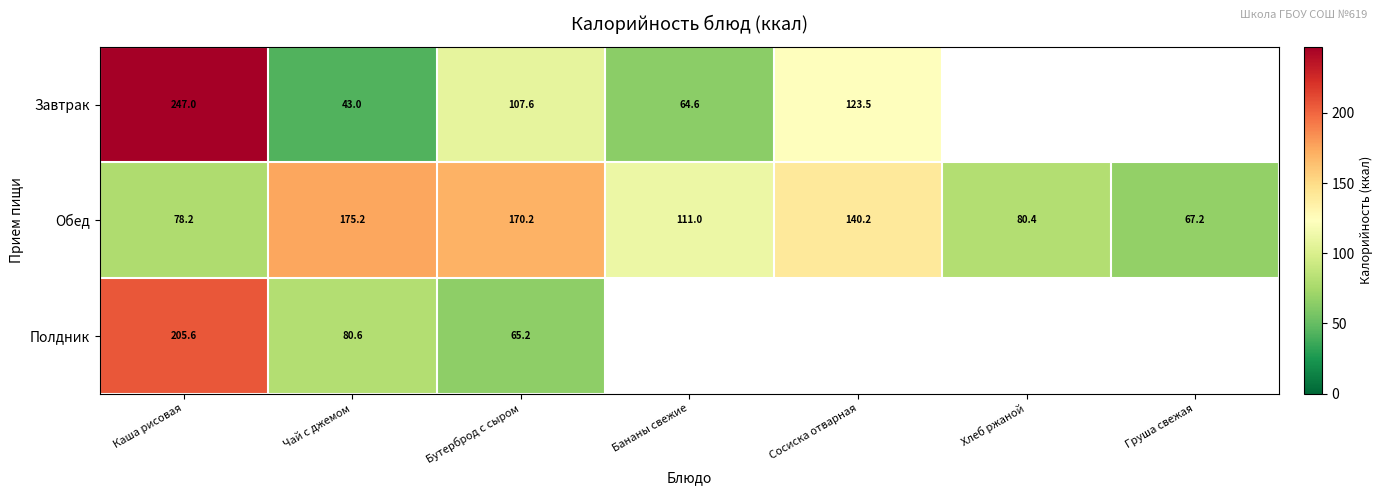

What is the minimum value for Обед?

67.2